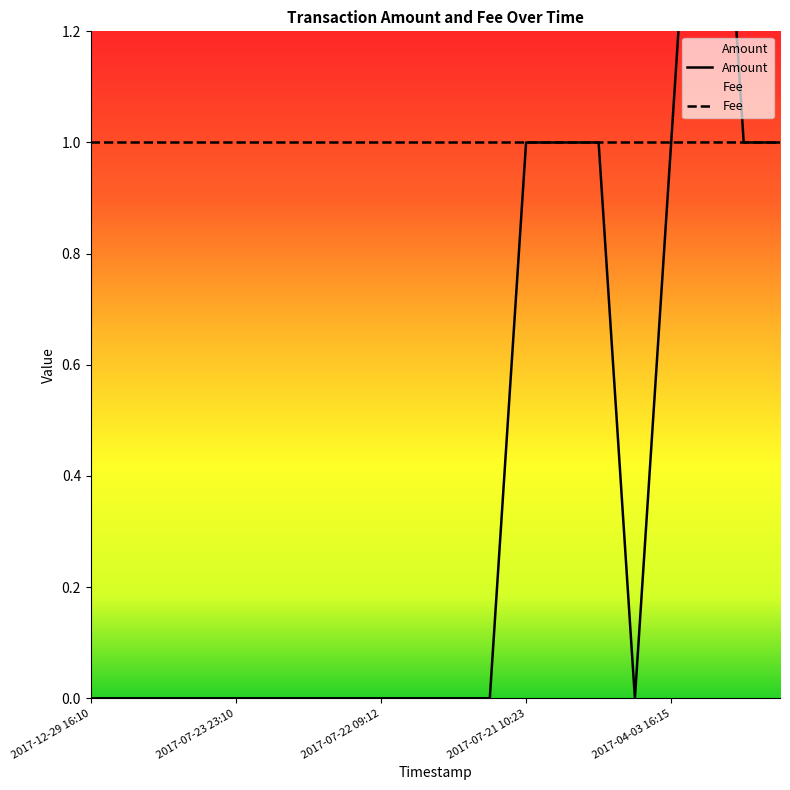

Count the Fee values in the range 1 to 2.

20